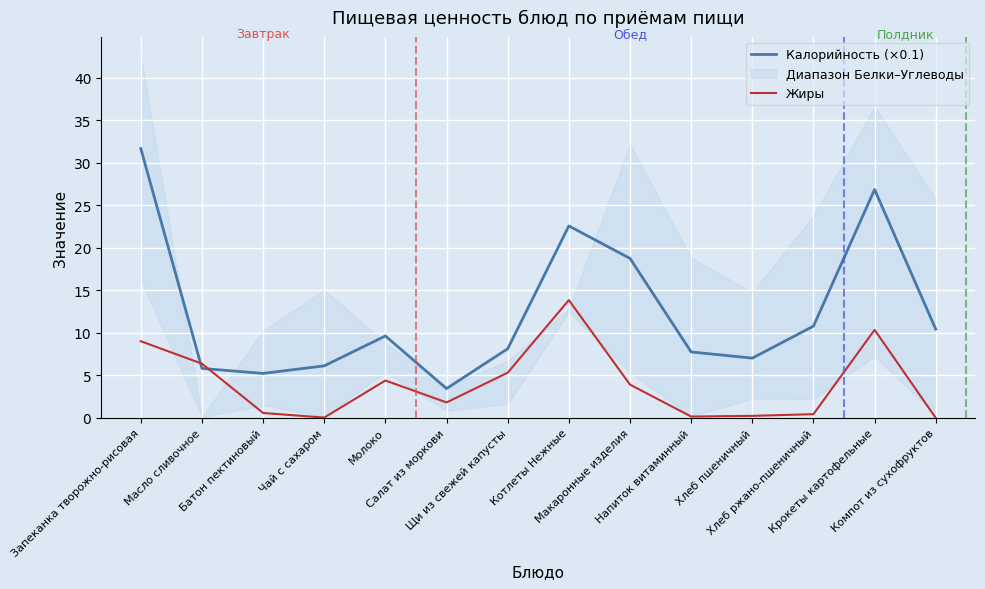

The value of Жиры at Напиток витаминный is 0.2. True or false?

True